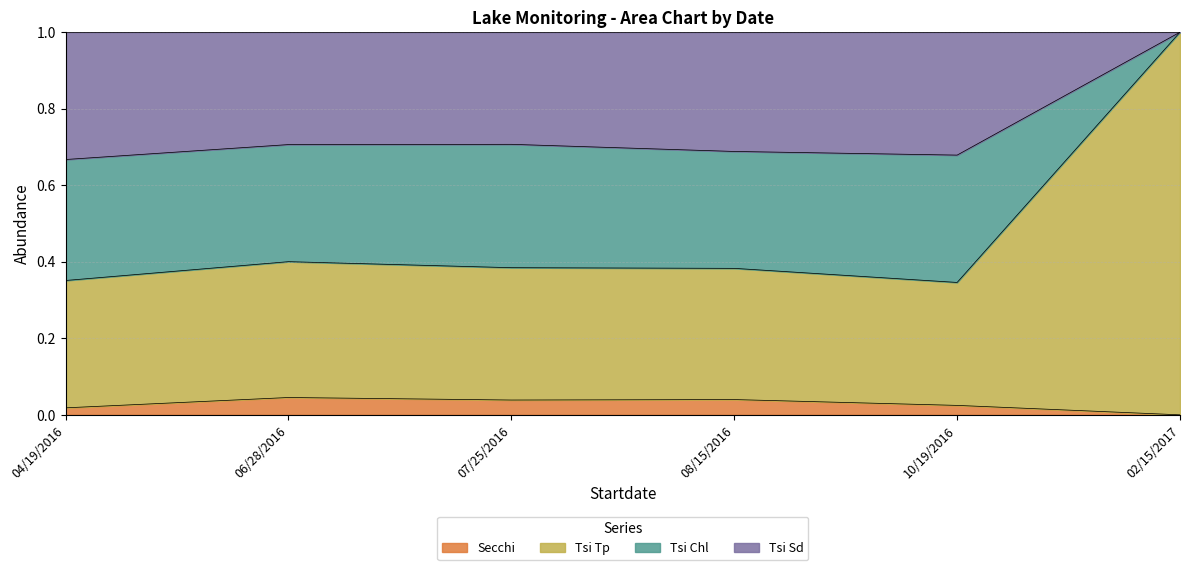

What is the label of the 3rd point from the right?

08/15/2016